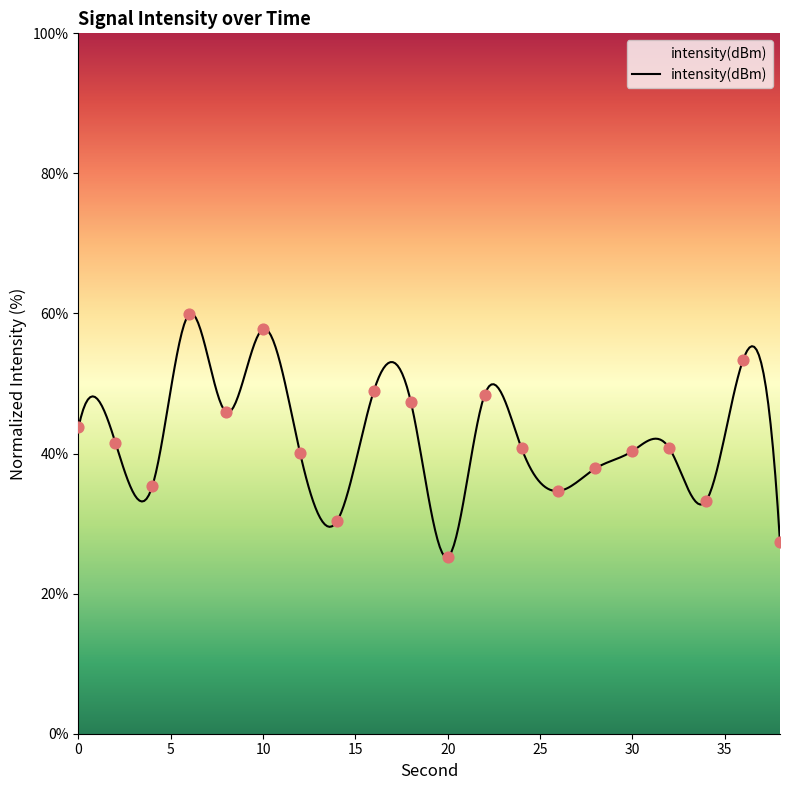

Which has a higher value, 26 or 28?

28